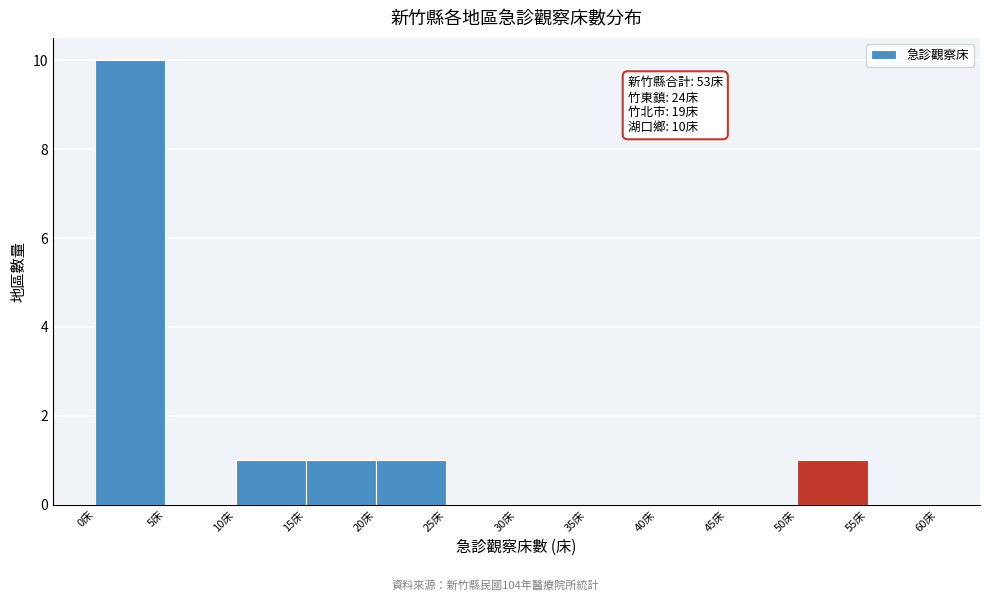

Over which range of the x-axis is the bar tallest?

0 to 5